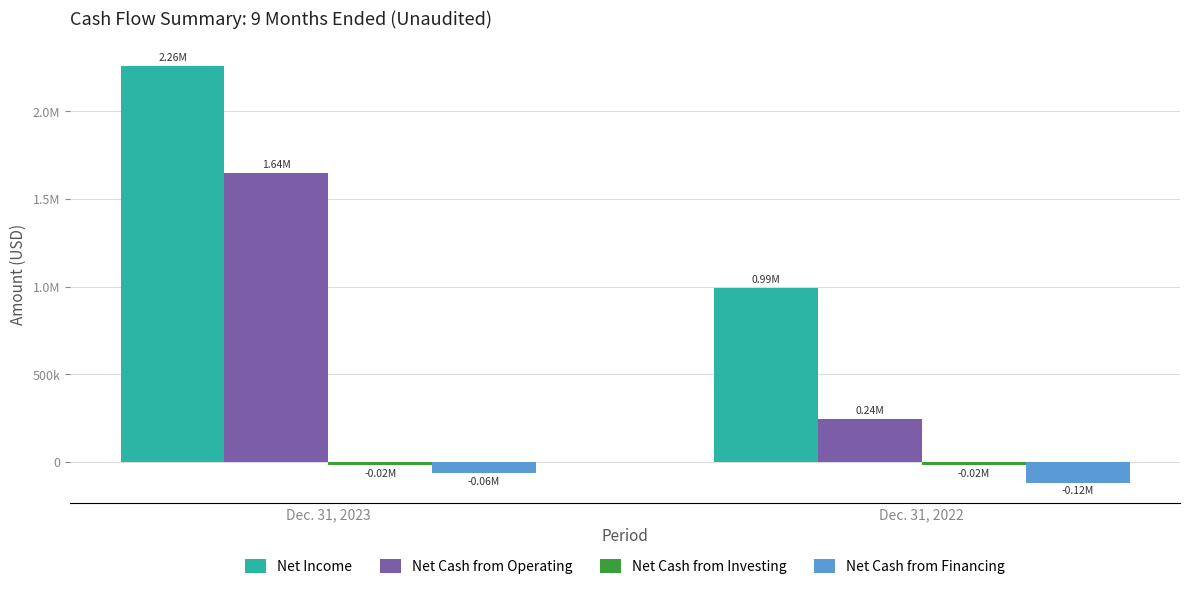

Rank the series by their maximum value, from highest to lowest.

Net Income, Net Cash from Operating, Net Cash from Investing, Net Cash from Financing